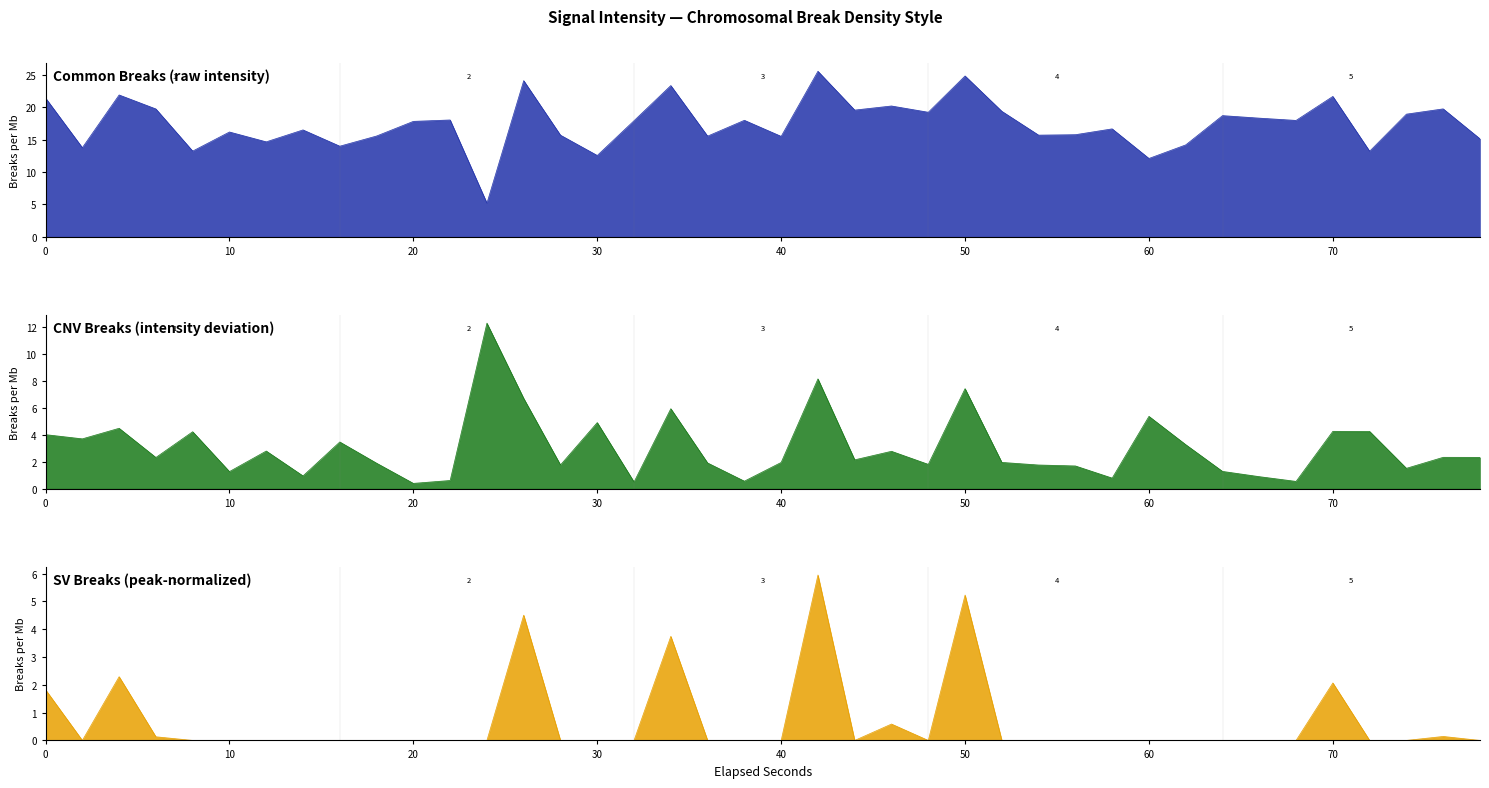

What is the difference between the maximum and second lowest values?

13.5